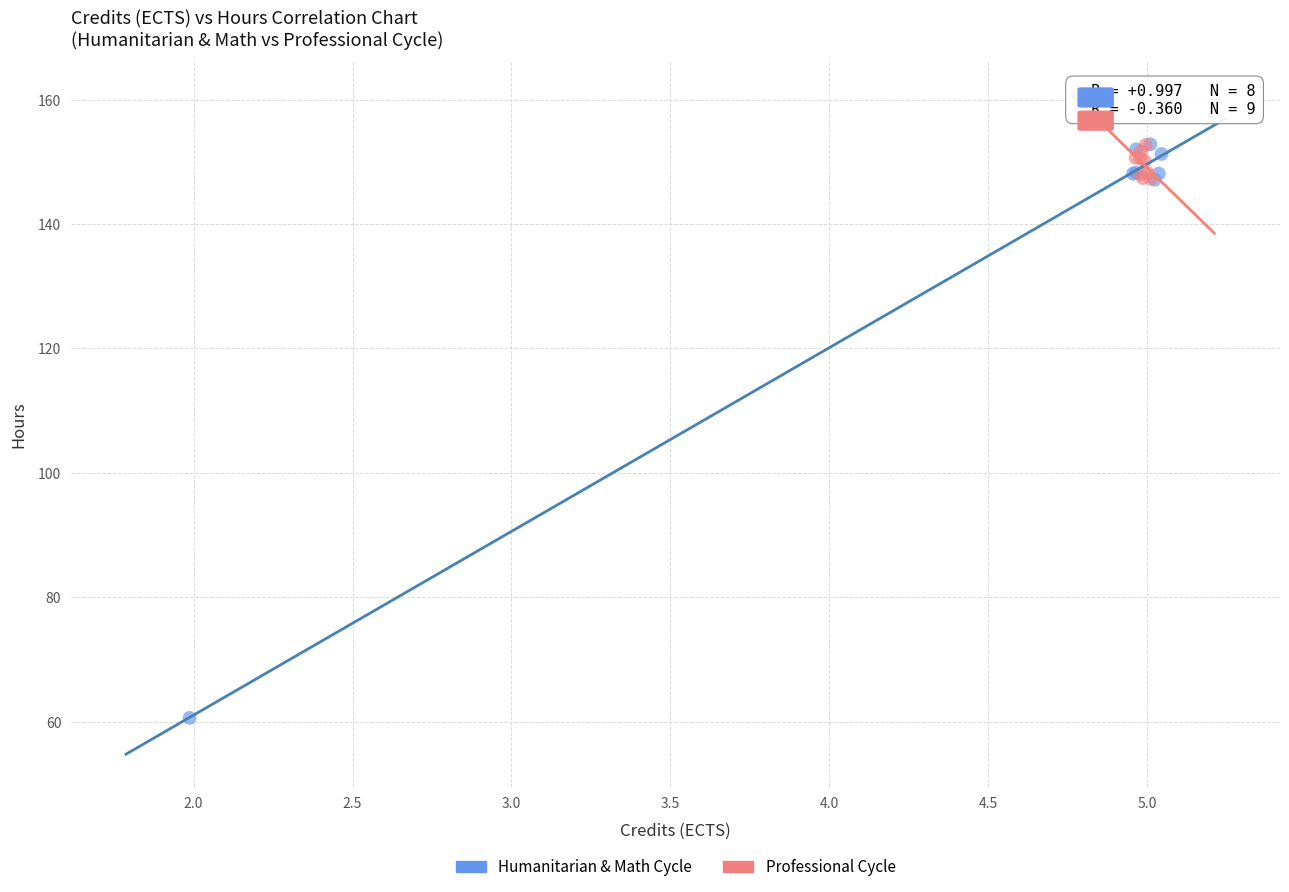

Which series reaches the minimum Y coordinate?

Humanitarian & Math Cycle